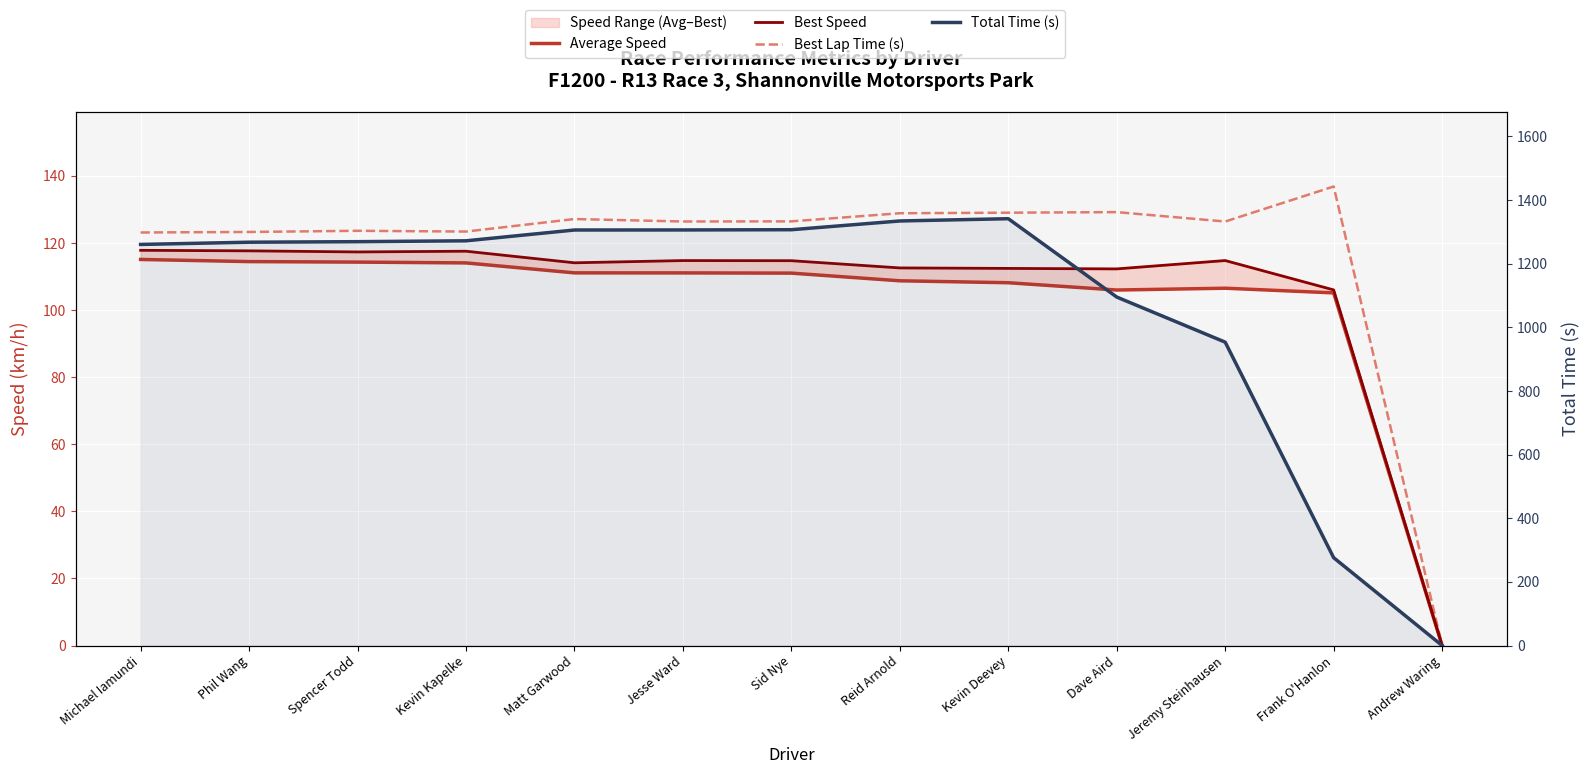

Does the chart display data point markers on the line(s)?

No